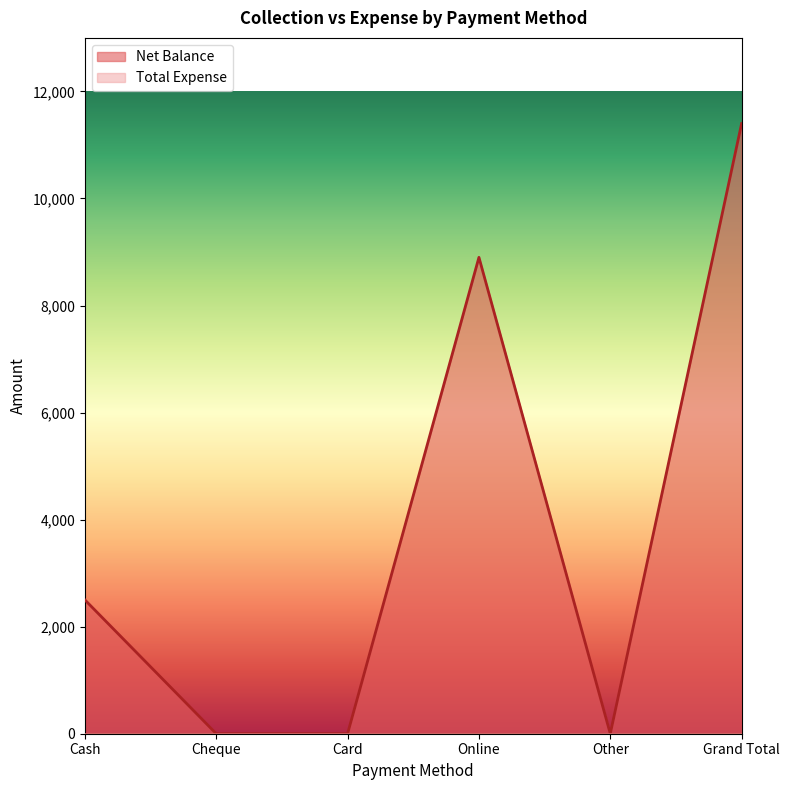

The value at Grand Total is 11400. True or false?

True